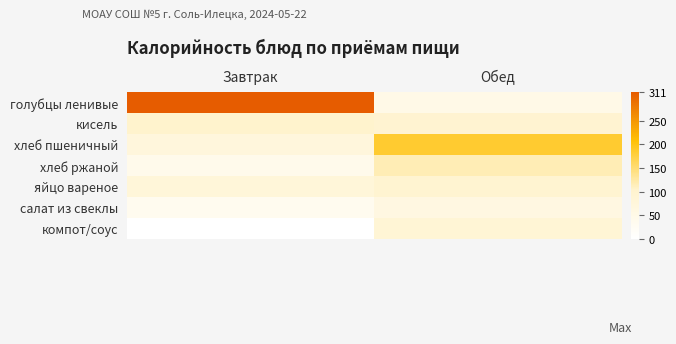

What is the spread (max minus min) of values at Обед?

135.5